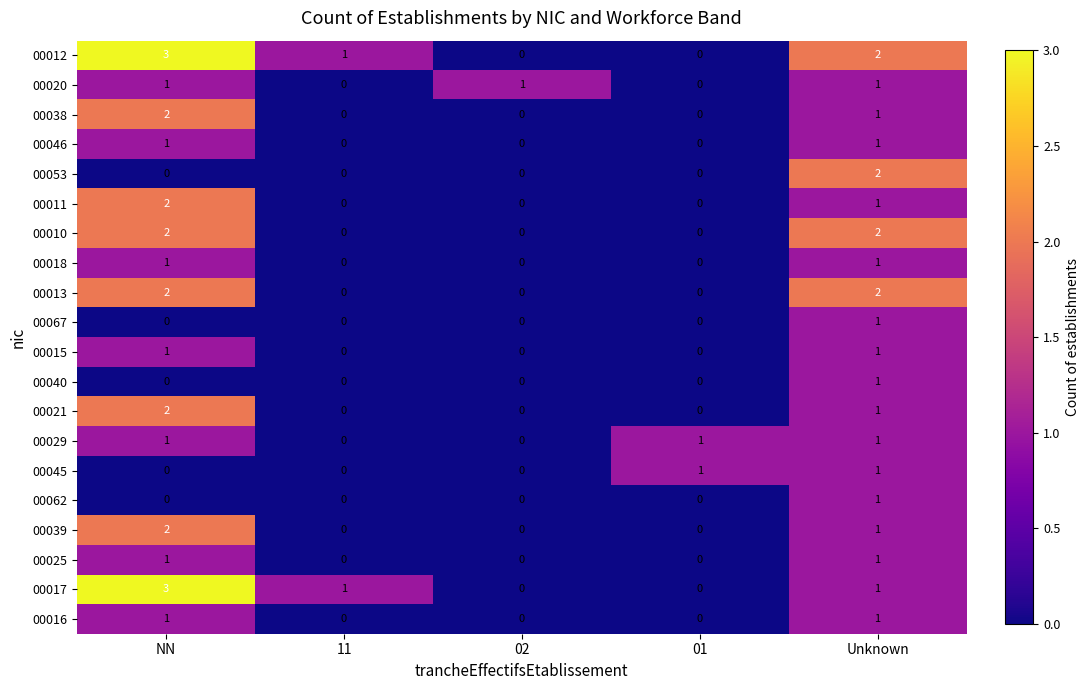

At which label does 00039 reach its peak?

NN